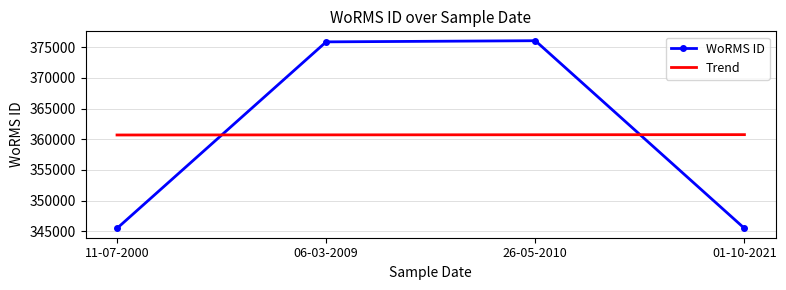

What is the difference between the WoRMS ID values at 26-05-2010 and 01-10-2021?

30554.0